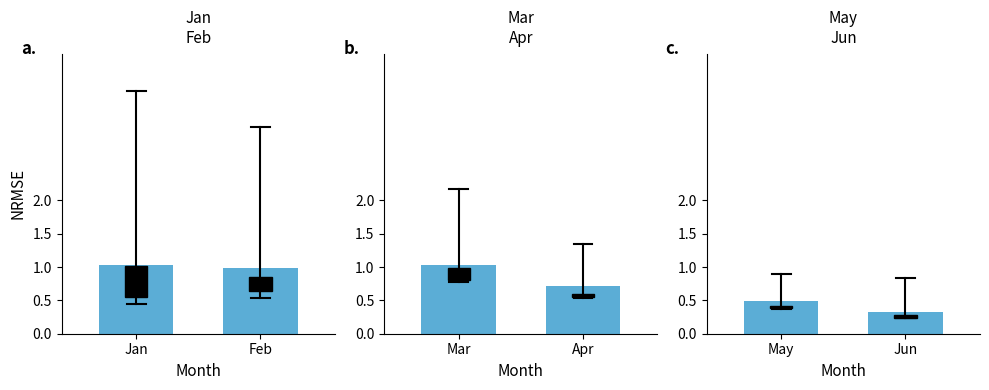

Is the value of Jun at pct95 greater than the value of Mar at pct25?

No